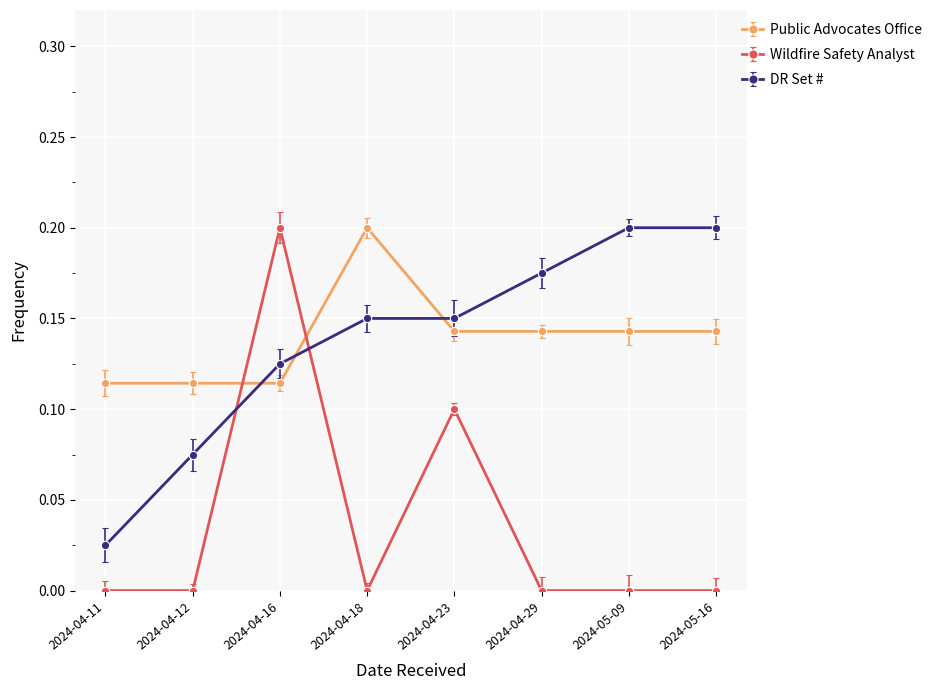

Reading left to right, list all the values displayed in this chart.

Public Advocates Office: 0.1	0.1	0.1	0.2	0.1	0.1	0.1	0.1
Wildfire Safety Analyst: 0.0	0.0	0.2	0.0	0.1	0.0	0.0	0.0
DR Set #: 0.0	0.1	0.1	0.1	0.1	0.2	0.2	0.2